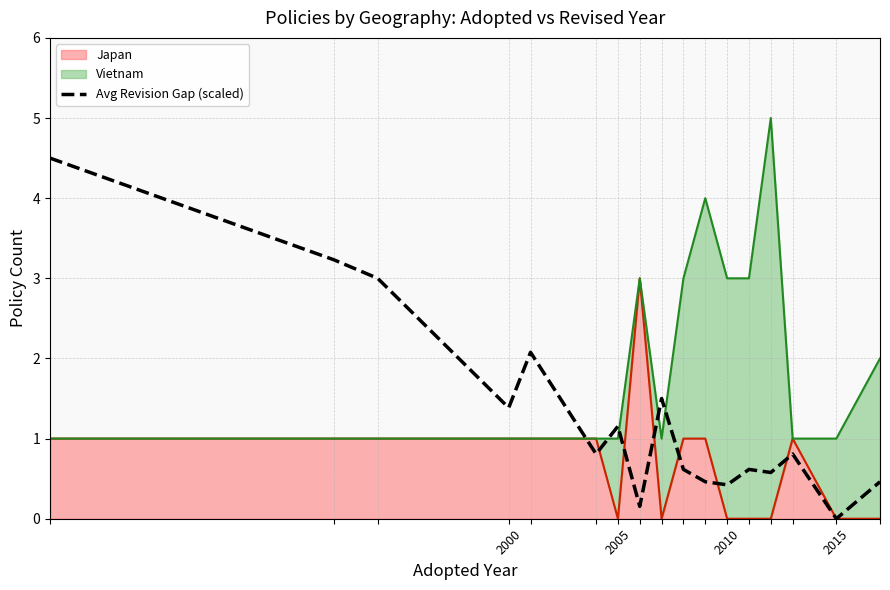

Does the chart have visible grid lines?

Yes